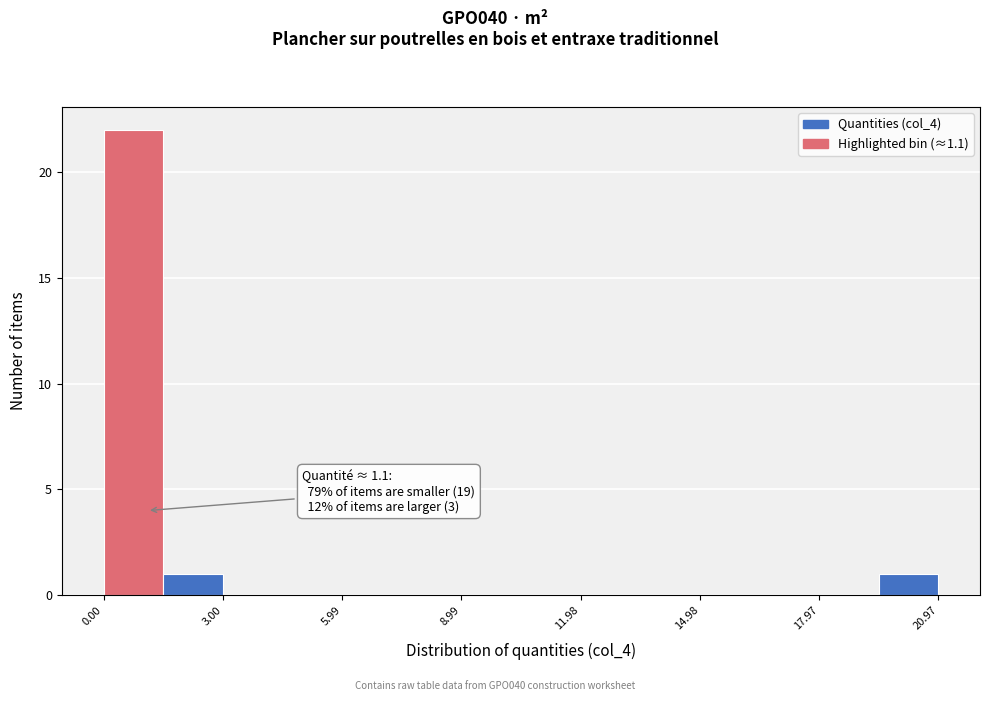

Around what value on the x-axis is the tallest bar? Give the approximate position of its centre, as read against the axis.

1.0